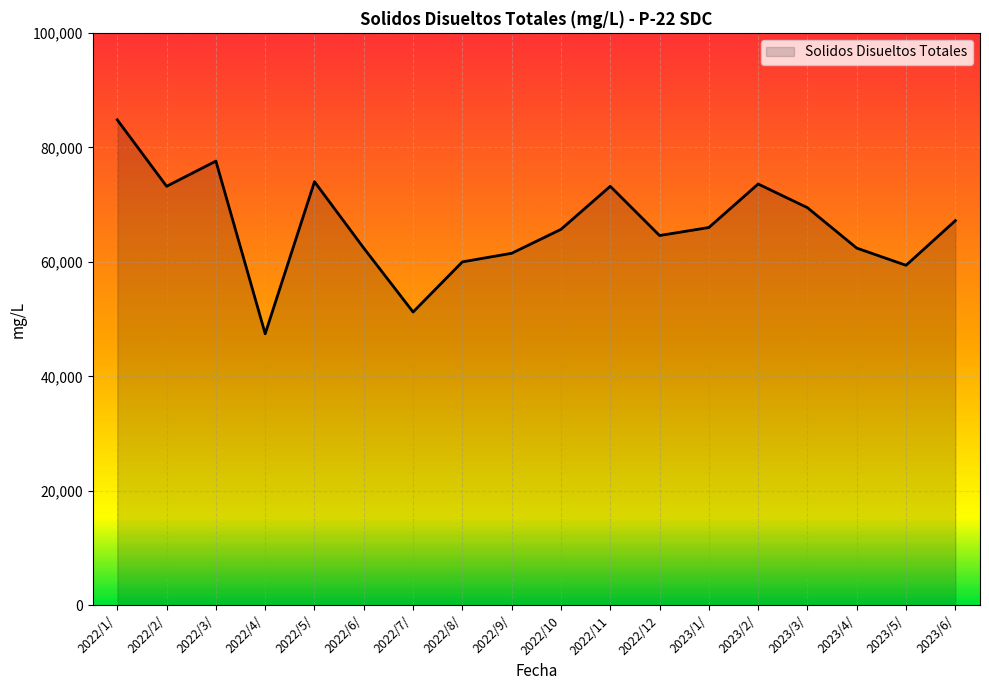

What is the maximum value shown in the chart?

84800